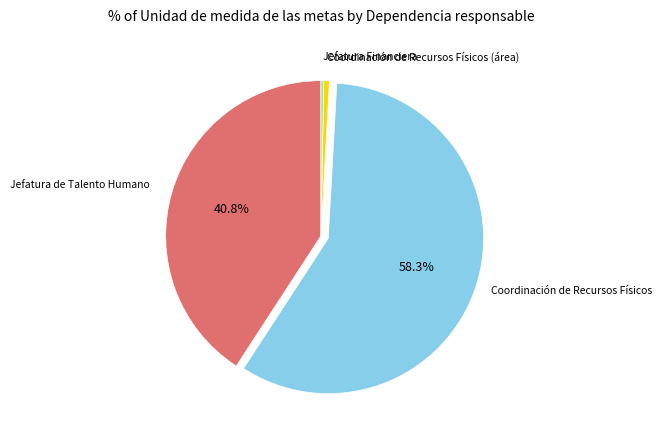

Is there a majority slice in this chart?

Yes